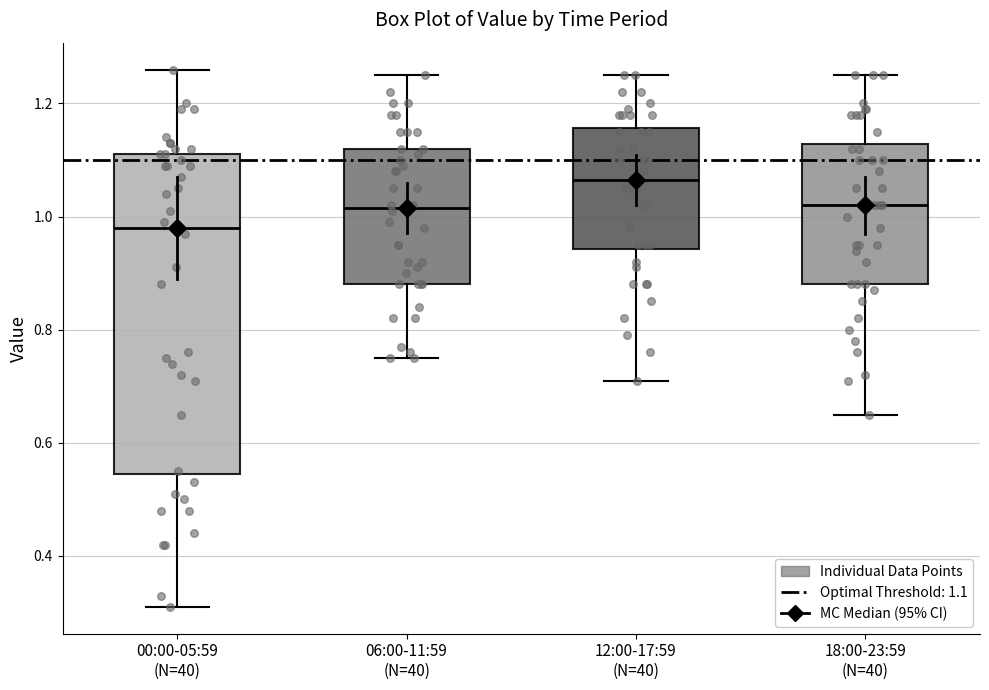

Which box's median line is the lowest?

00:00-05:59 (N=40)